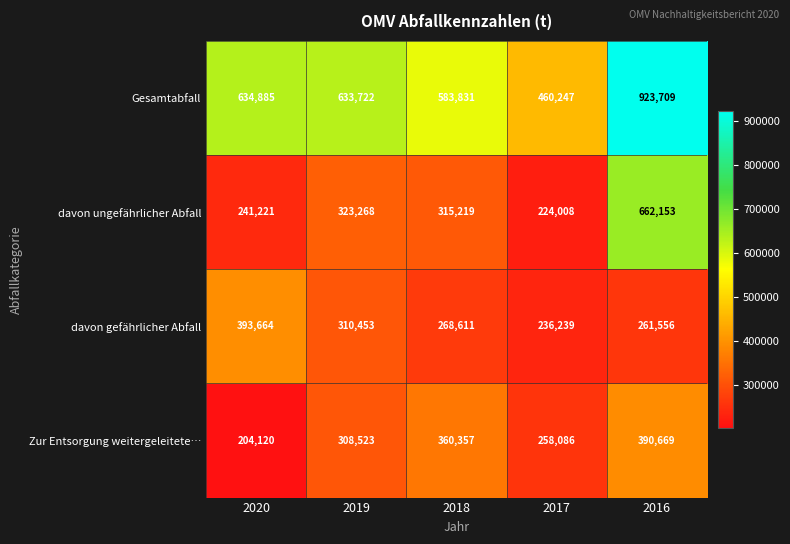

Is it true that davon gefährlicher Abfall equals 133493 at 2016?

False